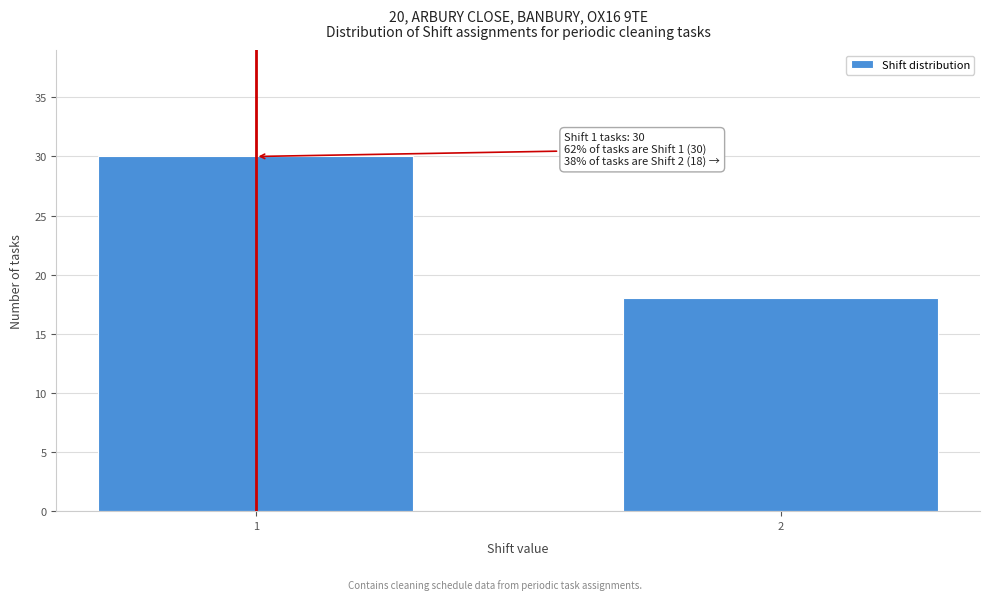

Reading right to left, what are all the values shown in this chart?

18	30